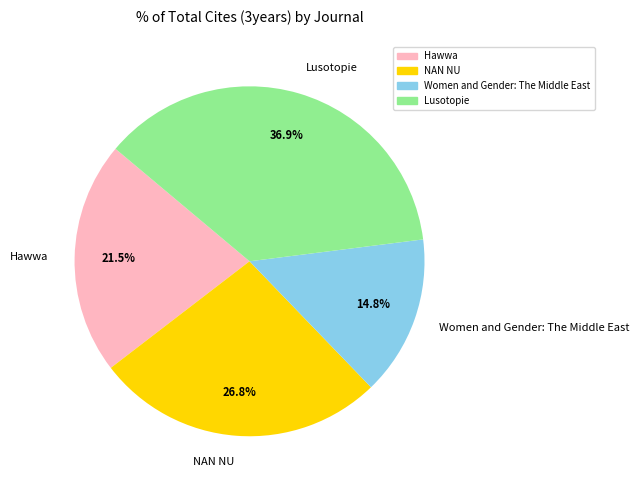

How many segments does this pie chart have?

4